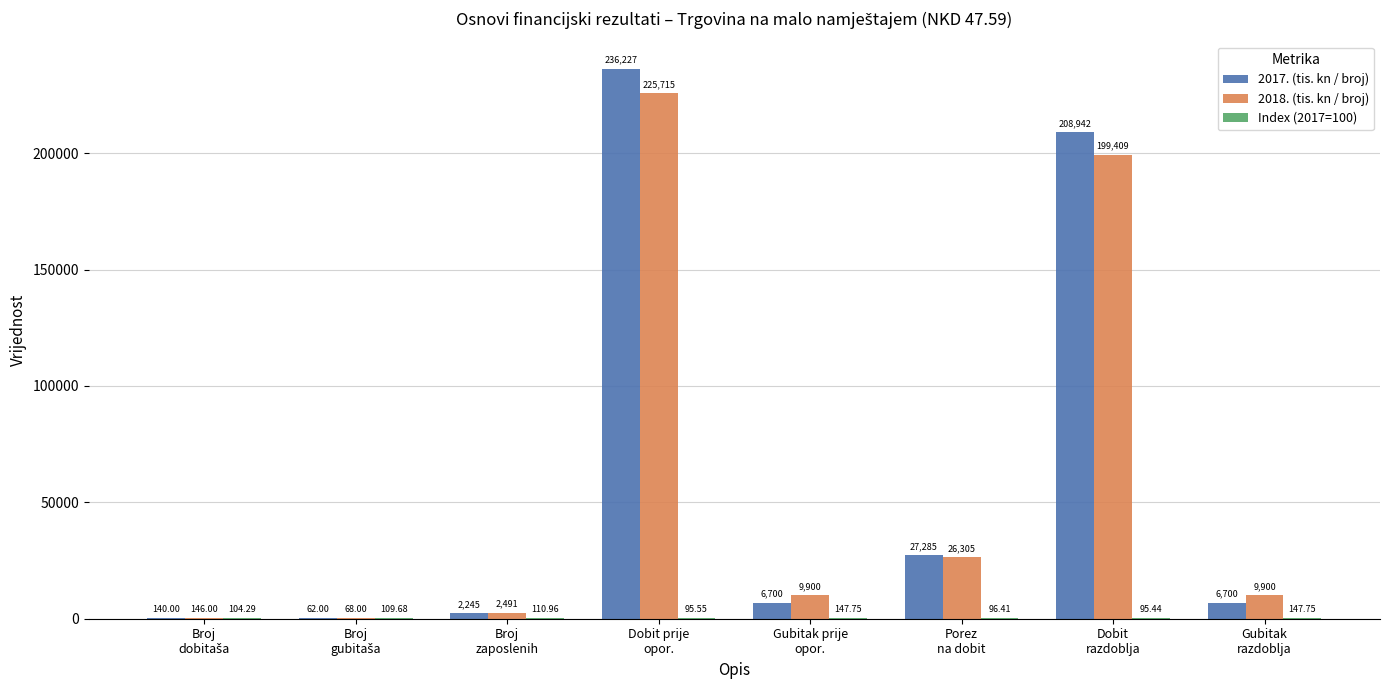

Which series has the largest total across all categories?

2017. (tis. kn / broj)